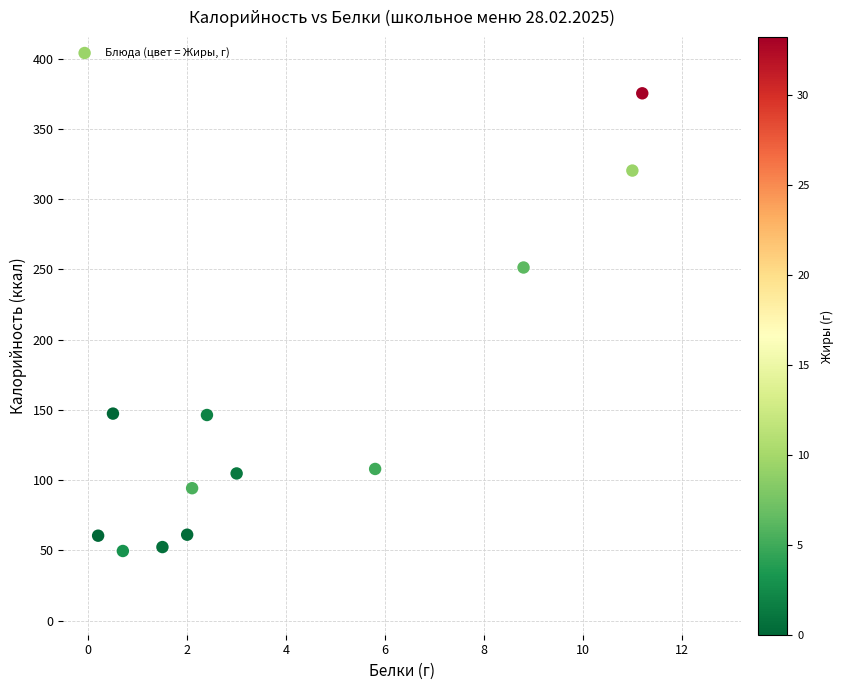

What Y value in the scatter plot is closest to 212?

251.4